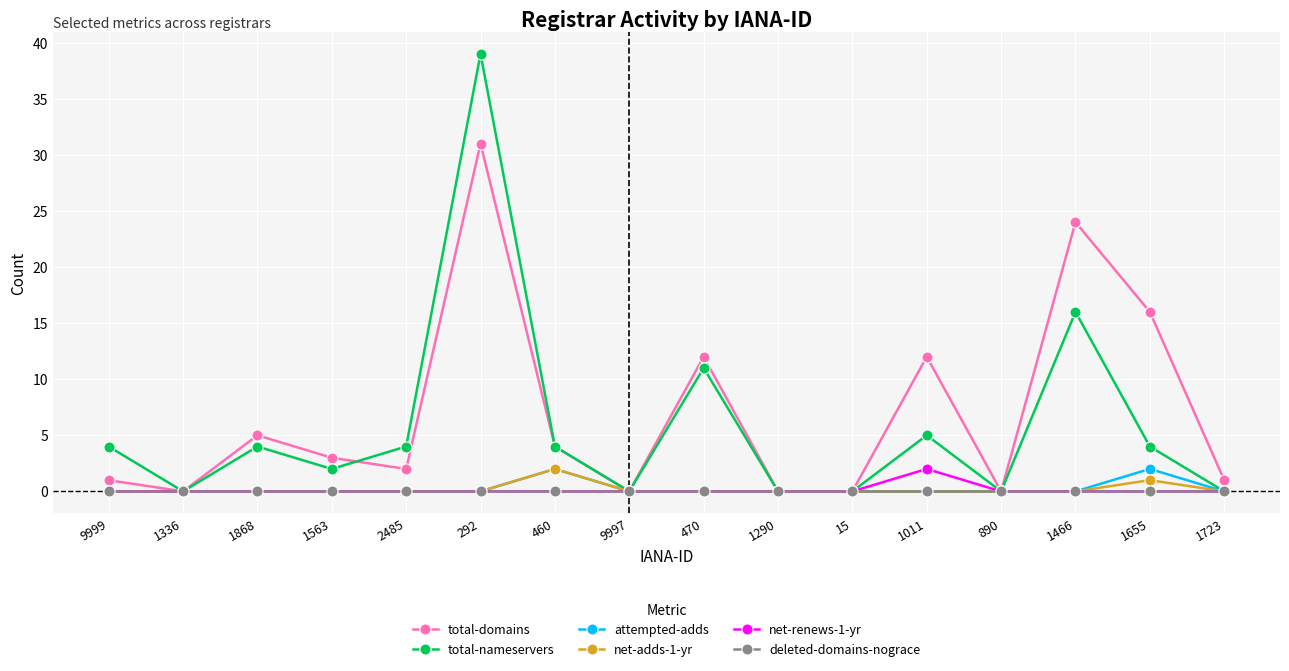

True or false: net-adds-1-yr has more than 1 points higher than both neighbors.

True